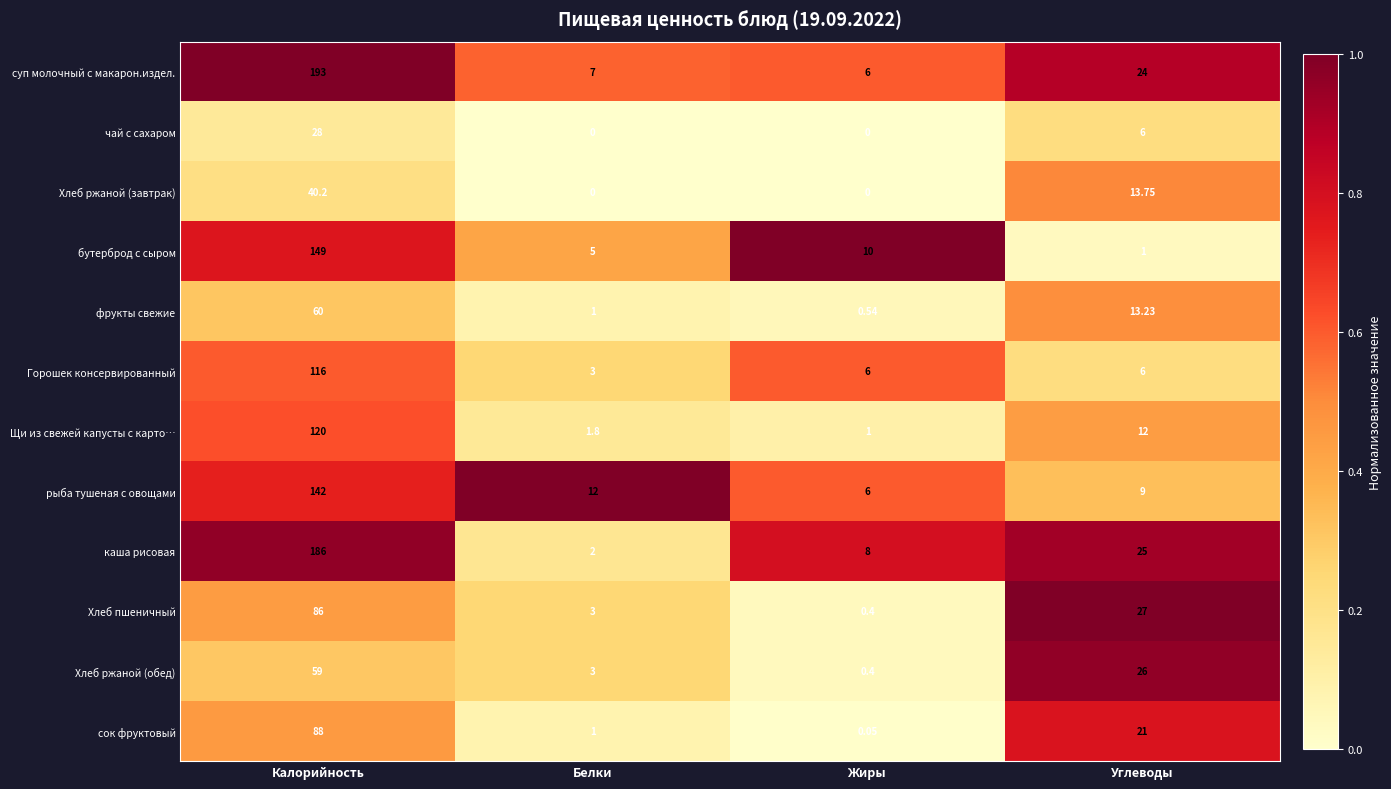

At which category does the chart reach its peak across all series?

Калорийность